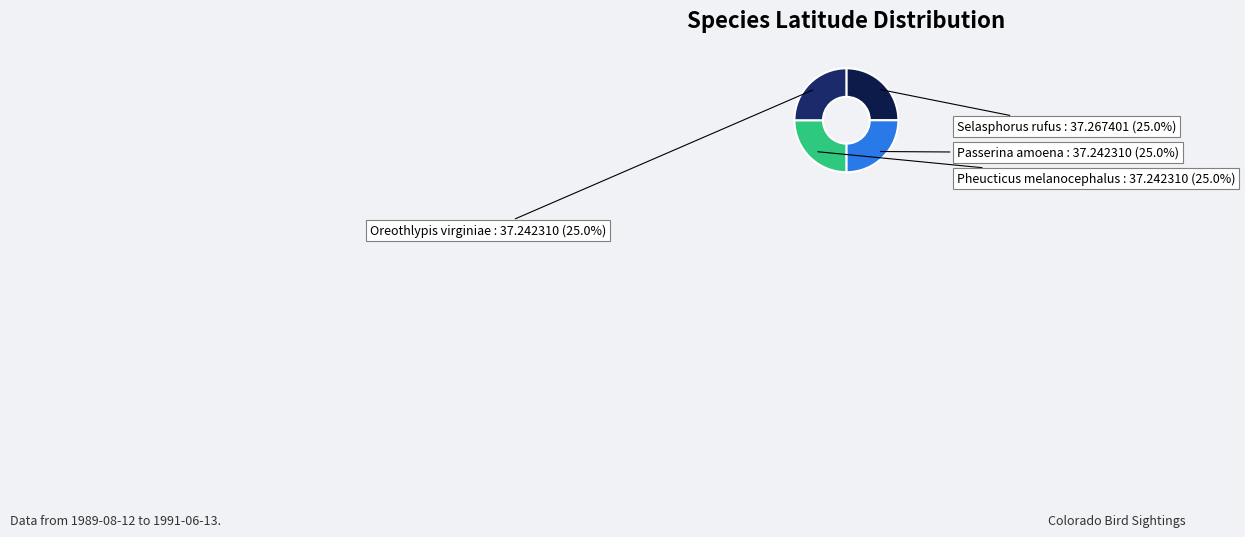

To the nearest percent, what portion does Oreothlypis virginiae represent?

25%